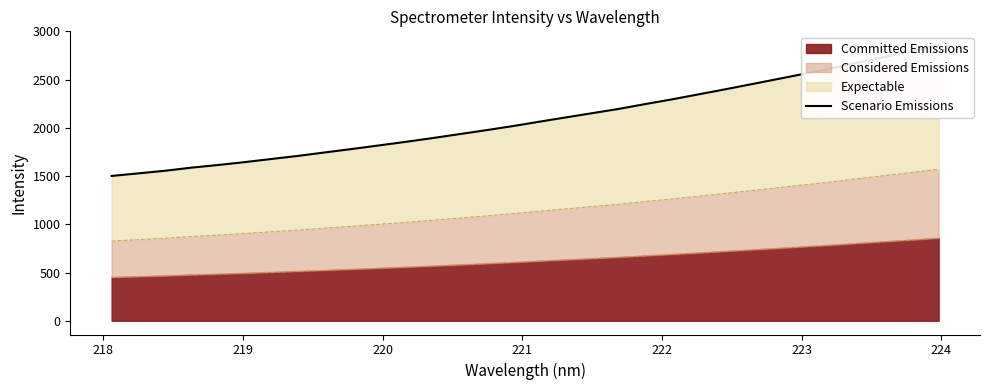

What is the minimum value shown in the chart?

1501.7